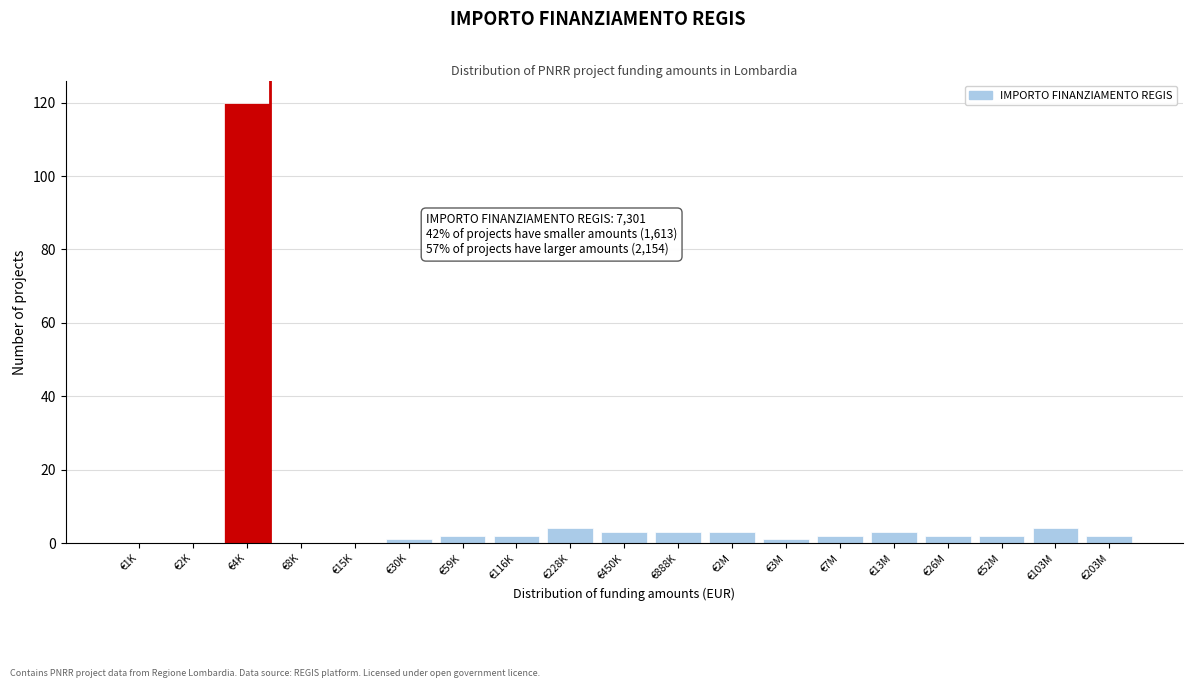

Reading right to left, what are all the values shown in this chart?

€203M=2	€103M=4	€52M=2	€26M=2	€13M=3	€7M=2	€3M=1	€2M=3	€888K=3	€450K=3	€228K=4	€116K=2	€59K=2	€30K=1	€15K=0	€8K=0	€4K=120	€2K=0	€1K=0